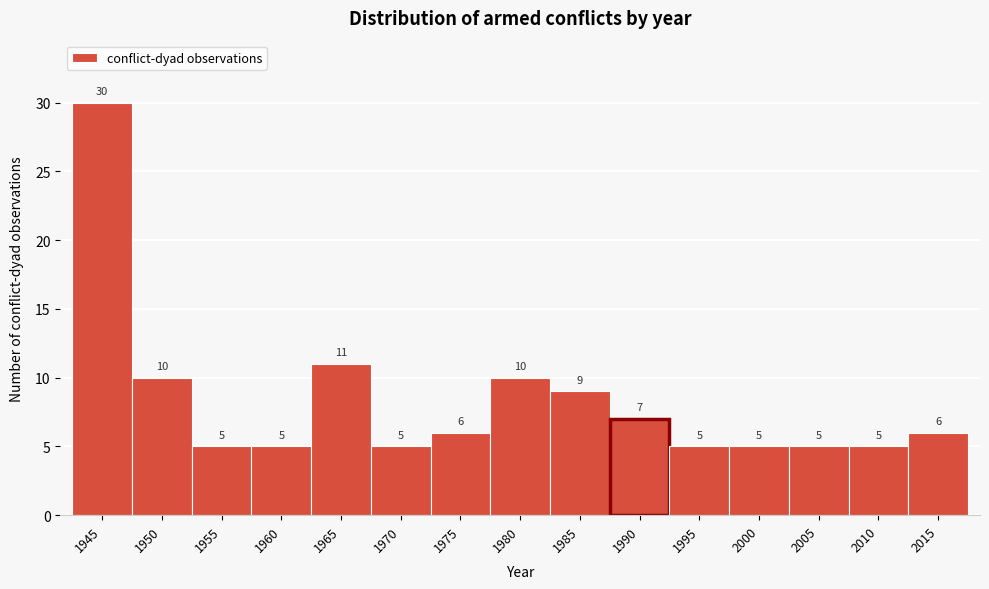

Reading left to right, extract all data points from this chart.

30	10	5	5	11	5	6	10	9	7	5	5	5	5	6